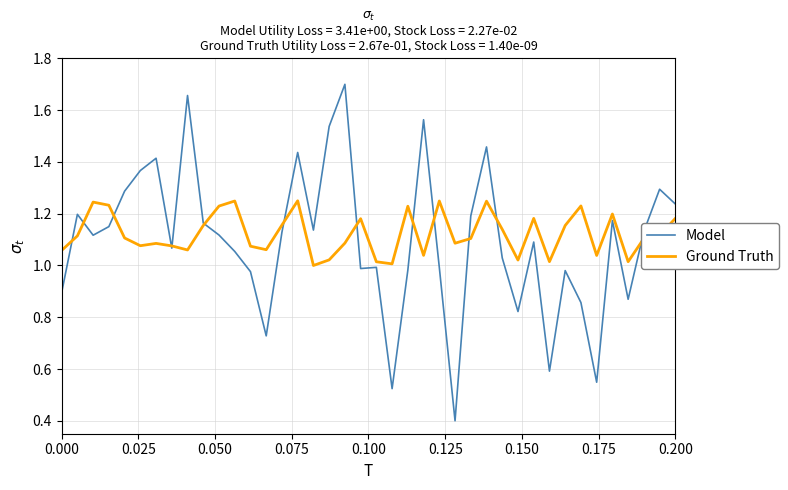

In Model, how many points are lower than both neighbors (excluding endpoints)?

11